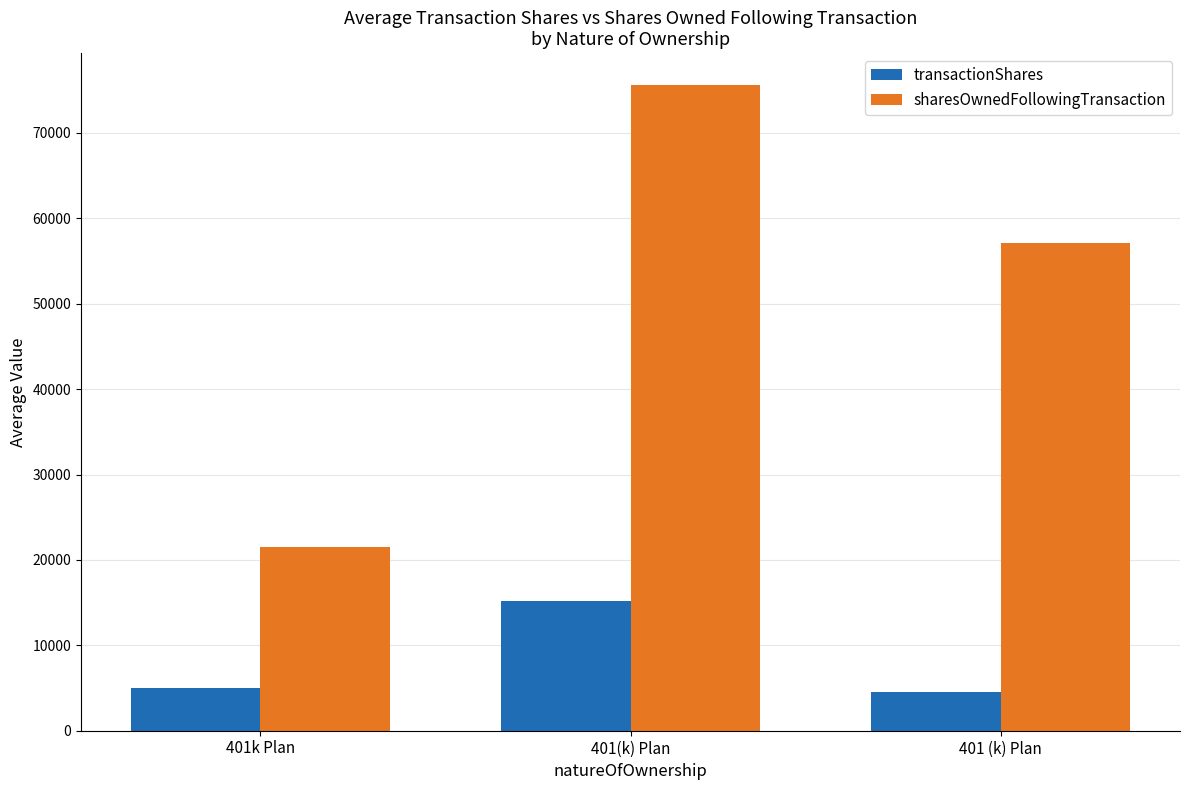

Rank the series by their average value, from highest to lowest.

sharesOwnedFollowingTransaction, transactionShares